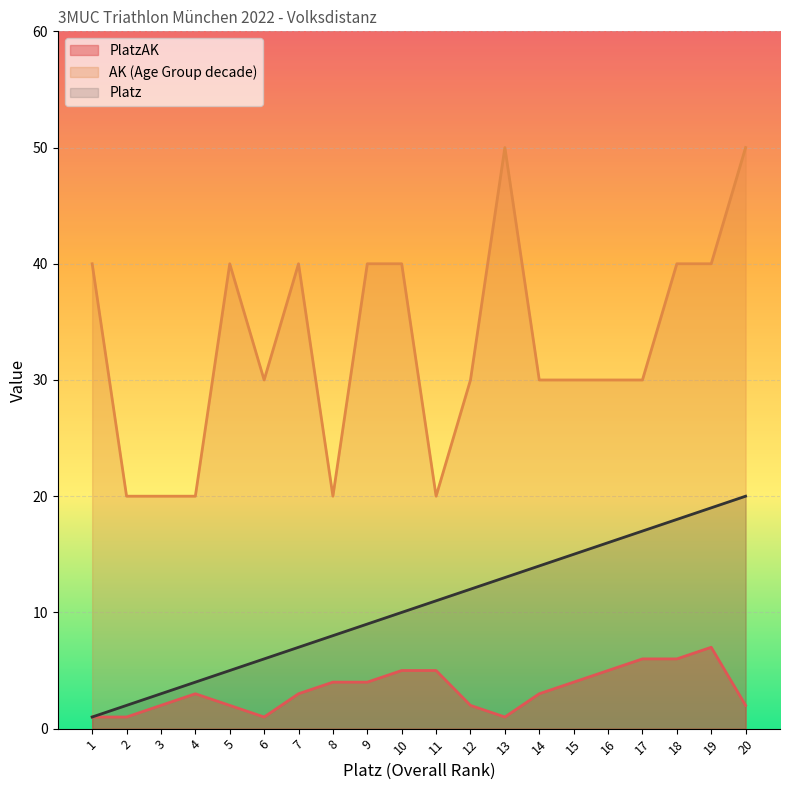

What is the minimum value shown in the chart?

1